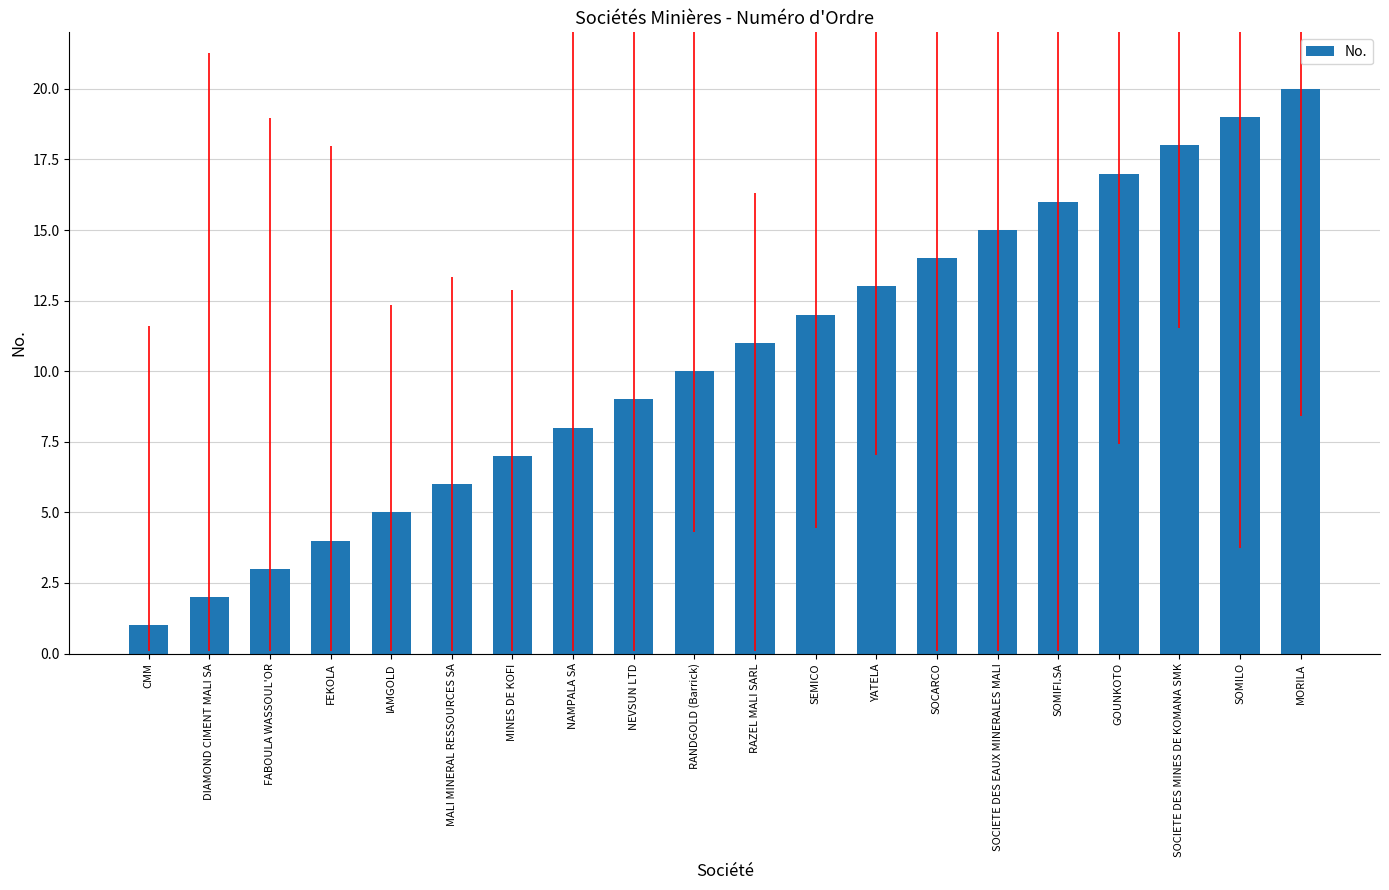

What is the sum of all values?

210